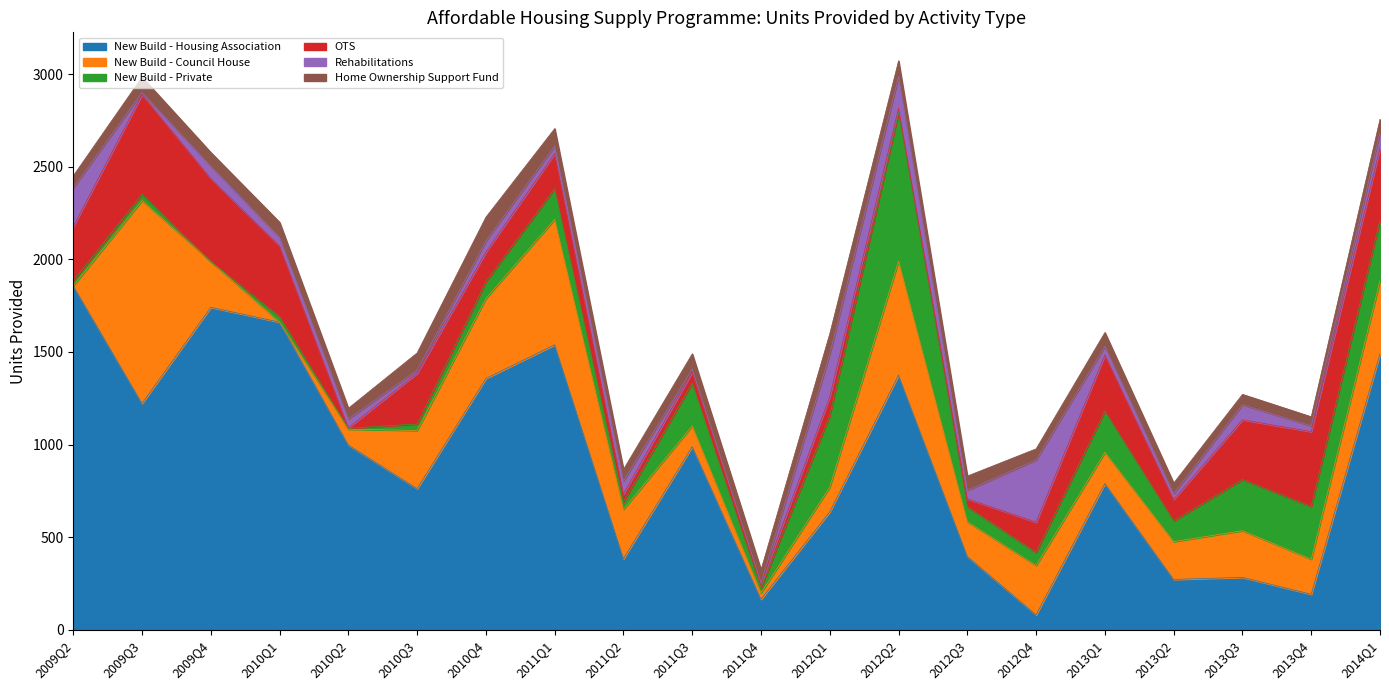

What is the spread (max minus min) of values at 2013Q2?

241